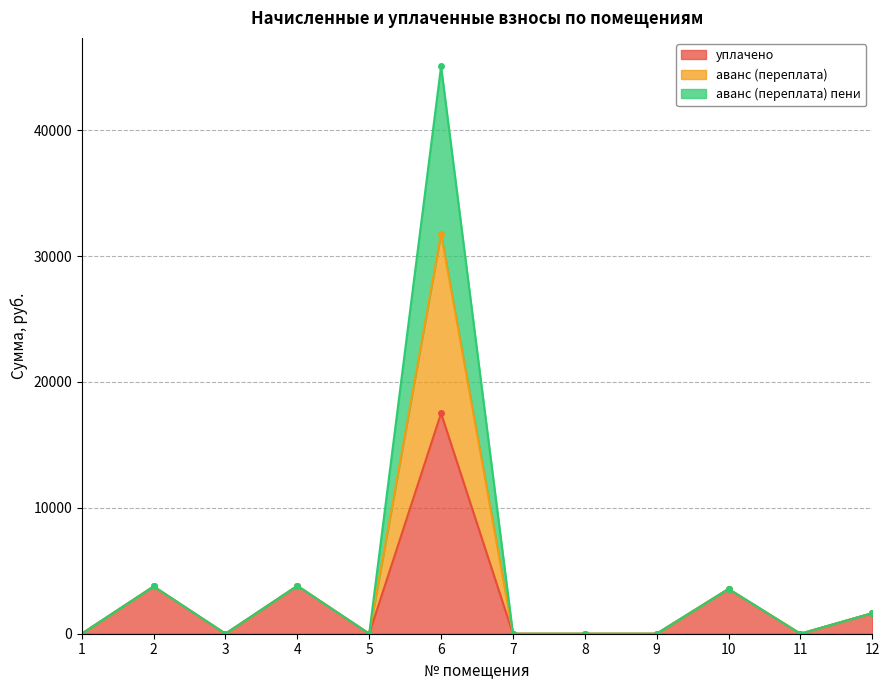

True or false: аванс (переплата) and аванс (переплата) пени intersect in this chart.

False